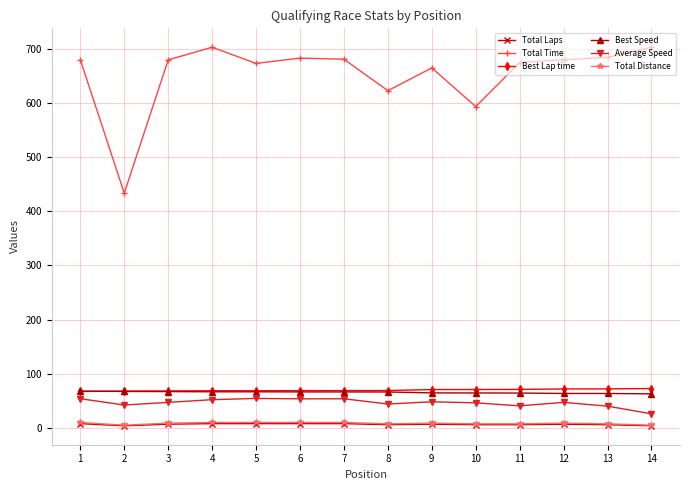

What are all the series names shown in the legend?

Total Laps, Total Time, Best Lap time, Best Speed, Average Speed, Total Distance